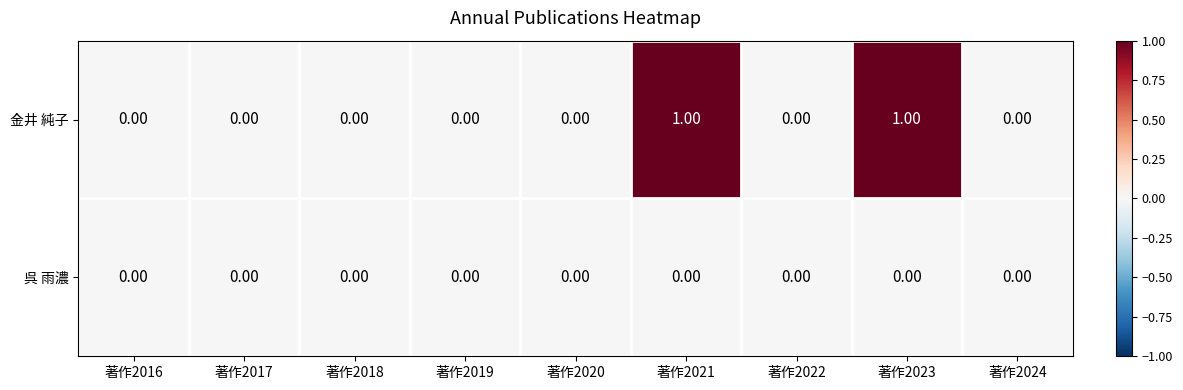

At 著作2021, list the series in order from smallest to largest.

呉 雨濃, 金井 純子